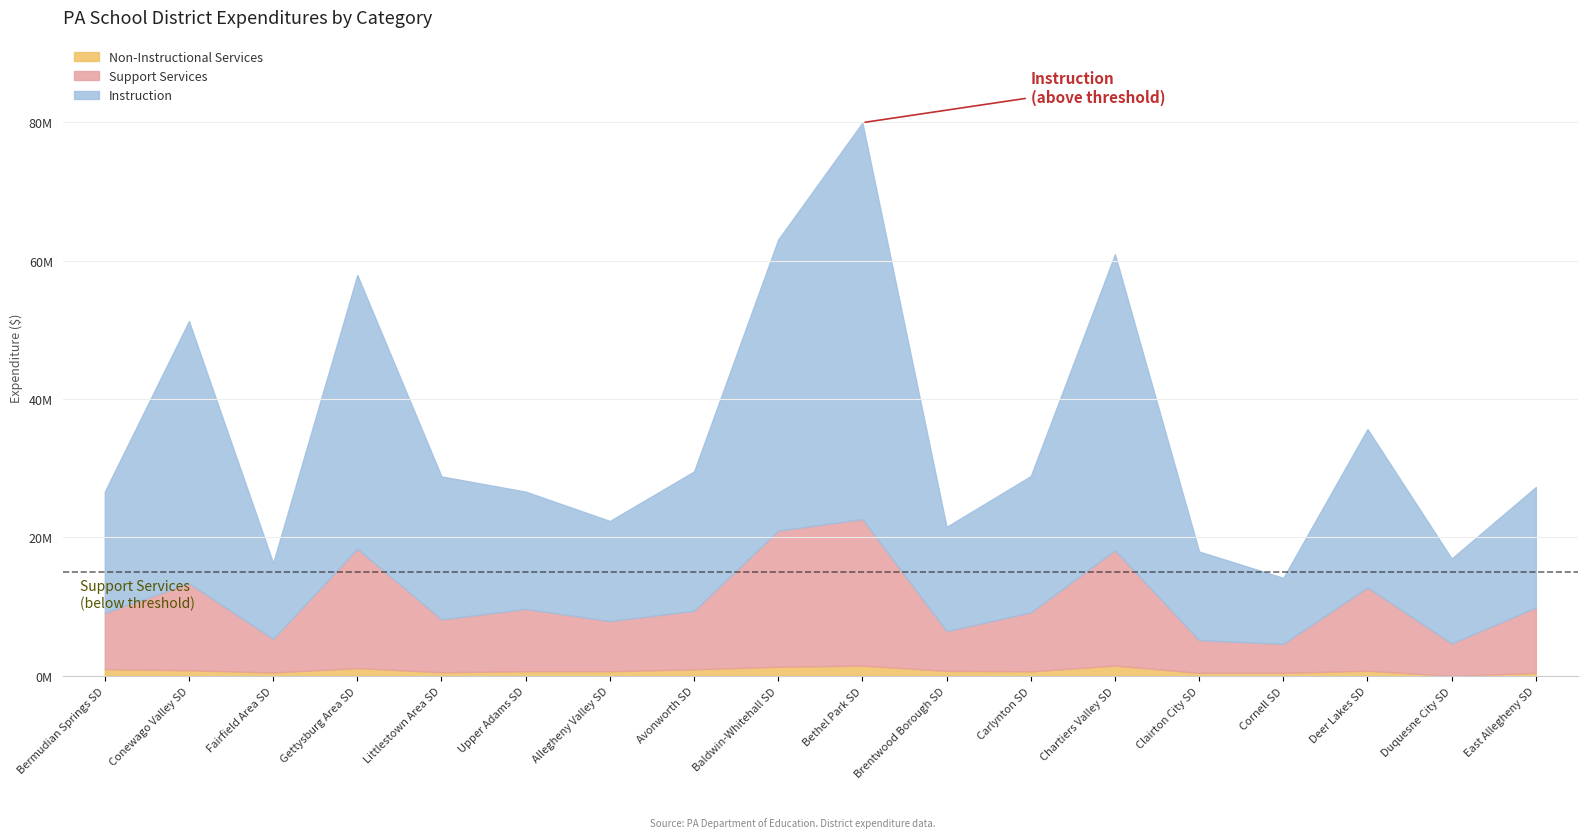

What is the difference between the Instruction values at Carlynton SD and Avonworth SD?

436514.6